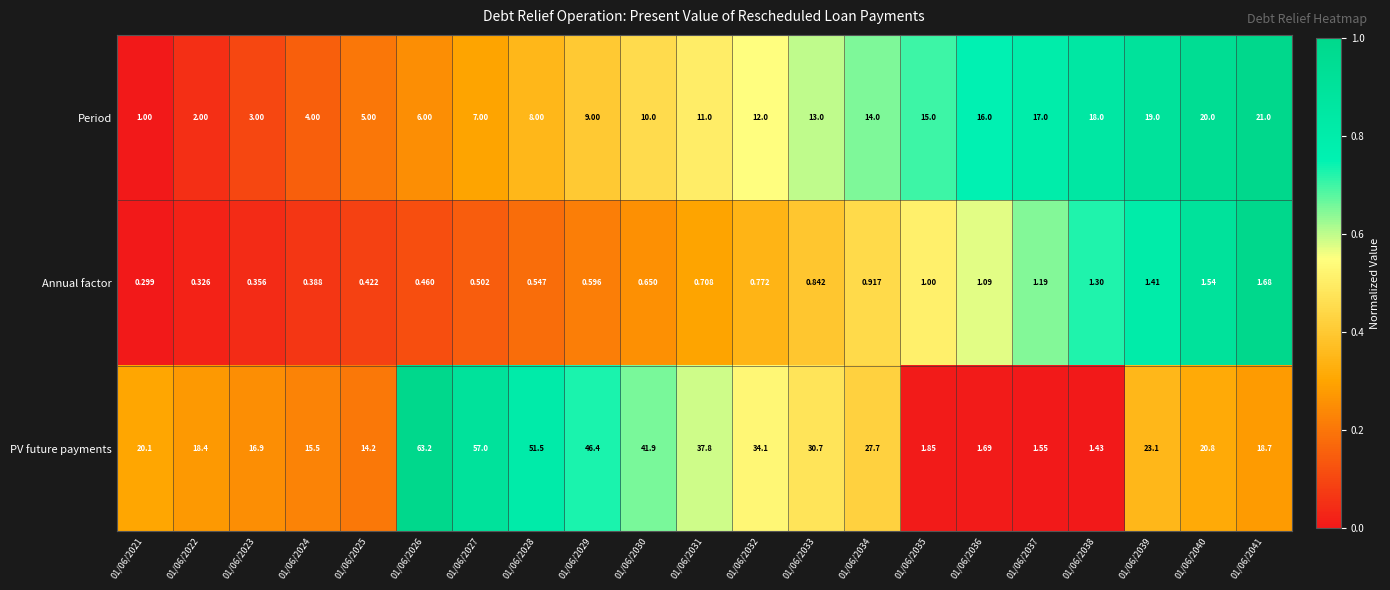

Which series changed the most between 01/06/2030 and 01/06/2041?

PV future payments